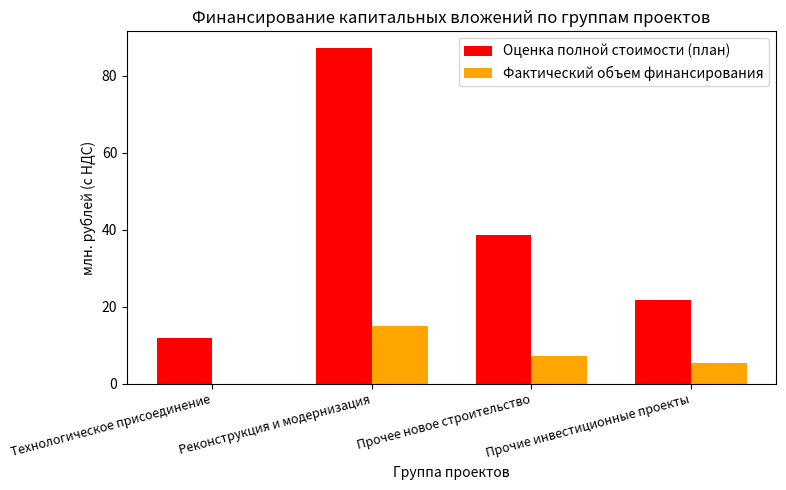

What is the sum of all Фактический объем финансирования values?

27.6